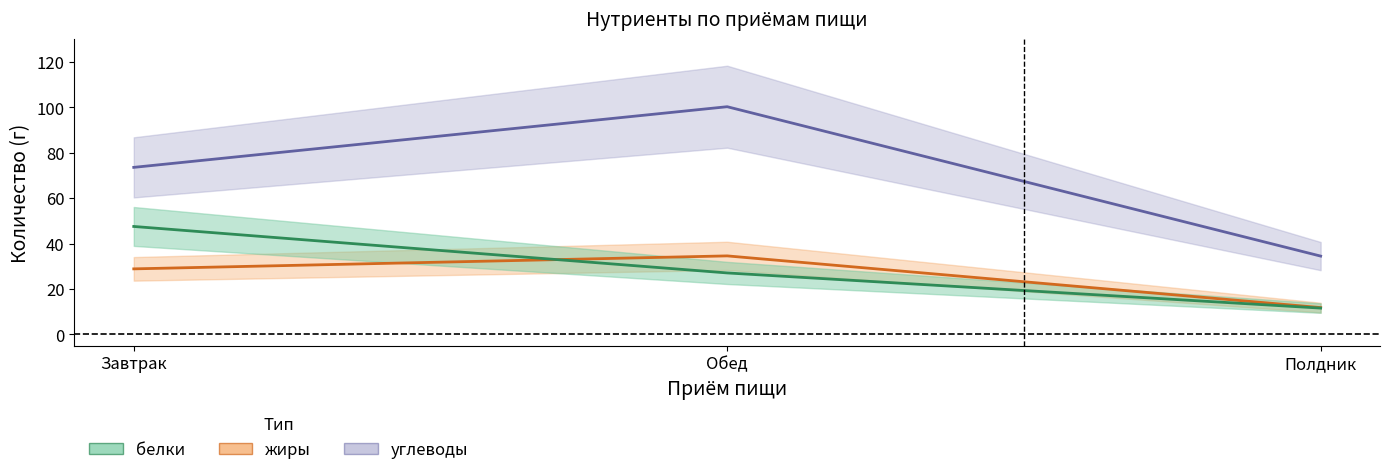

Which series has the largest total across all categories?

углеводы